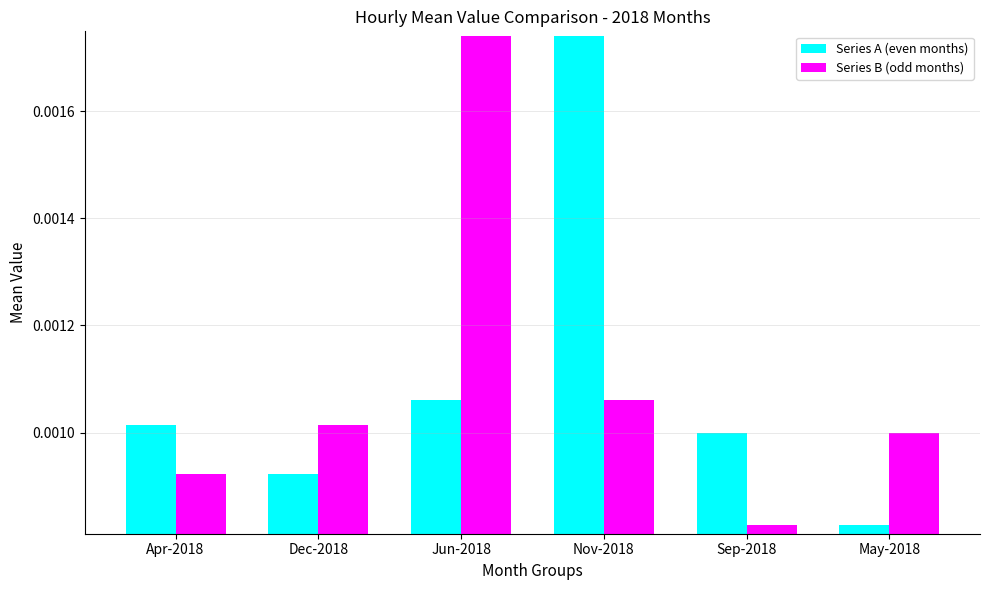

Is the value of Series A (even months) at May-2018 greater than the value of Series B (odd months) at May-2018?

No